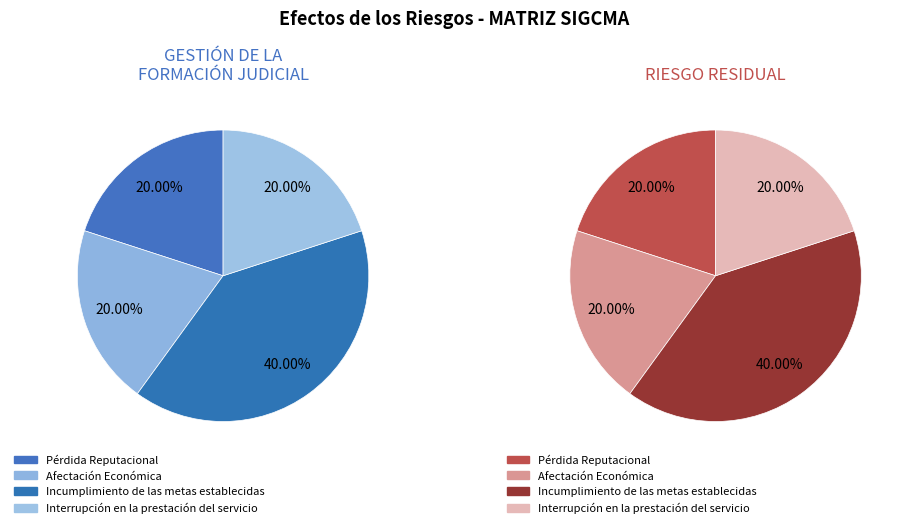

Which slice is the smallest?

Pérdida Reputacional